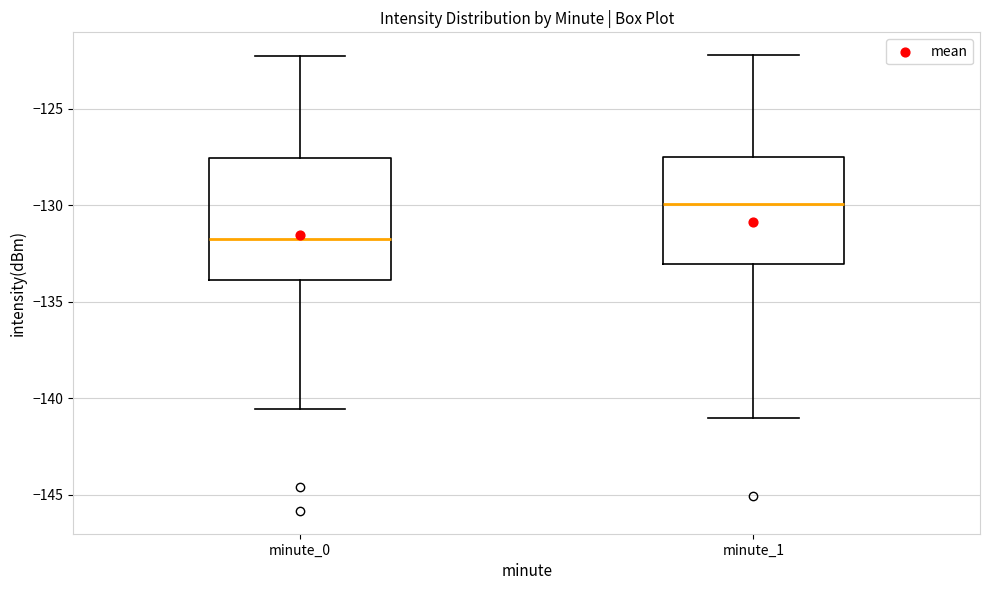

Reading left to right, read every box against the y-axis: the position of its median line, the range the box covers, and the ends of its whiskers. The values are not printed on the chart, so give them approximately, as read against the axis.

minute_0: median -131.5, box -134.0 to -127.5, whiskers -140.5 to -122.5
minute_1: median -130.0, box -133.0 to -127.5, whiskers -141.0 to -122.0